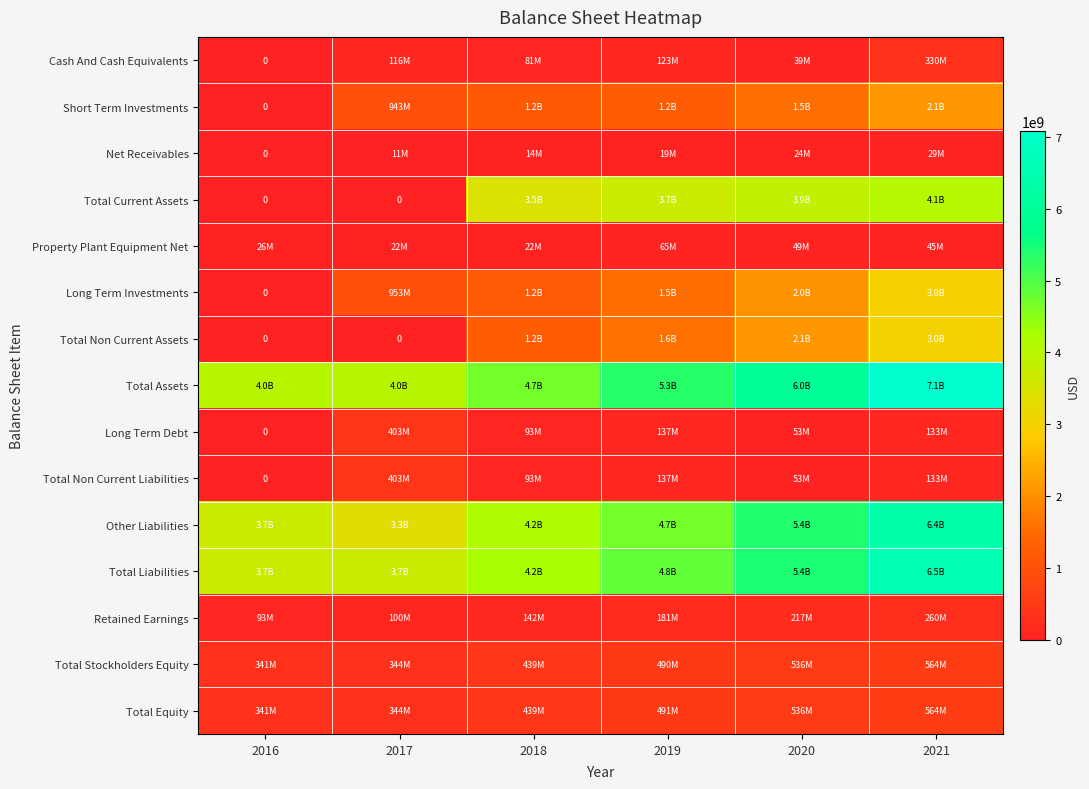

The Long Term Investments series shows 1179251000 at 2018. True or false?

True